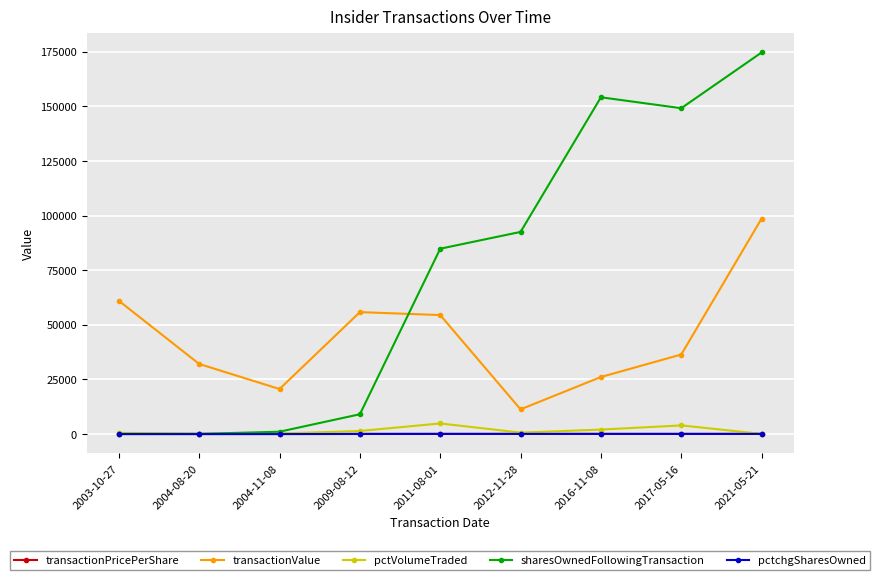

At which category is the sum across all series the highest?

2021-05-21